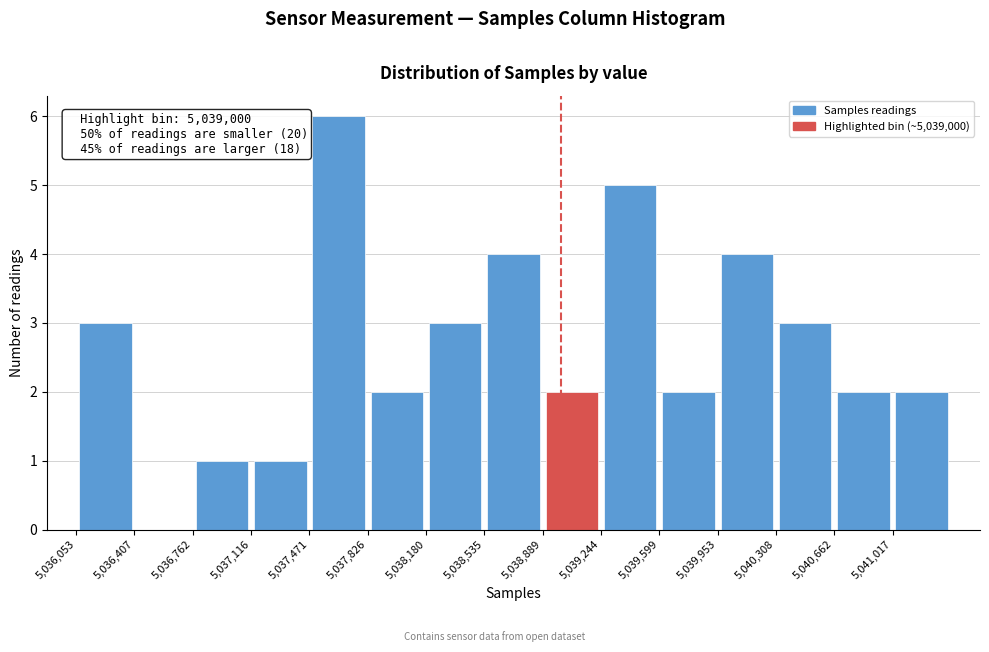

Which range on the x-axis has the tallest bar?

5037450 to 5037850